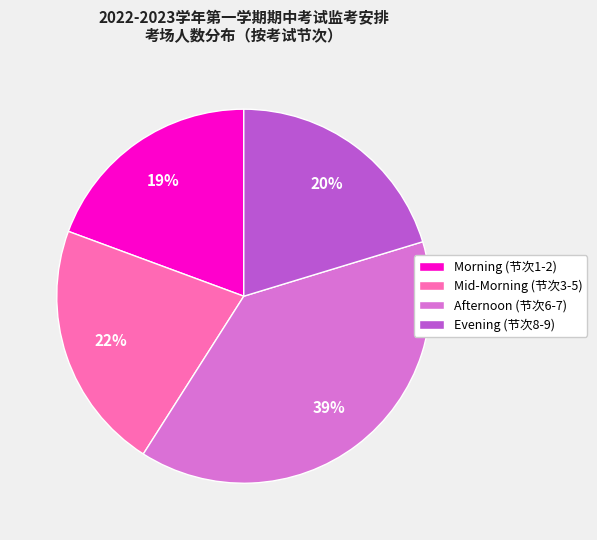

Is it true that Evening (节次8-9) is 30% of the pie?

False